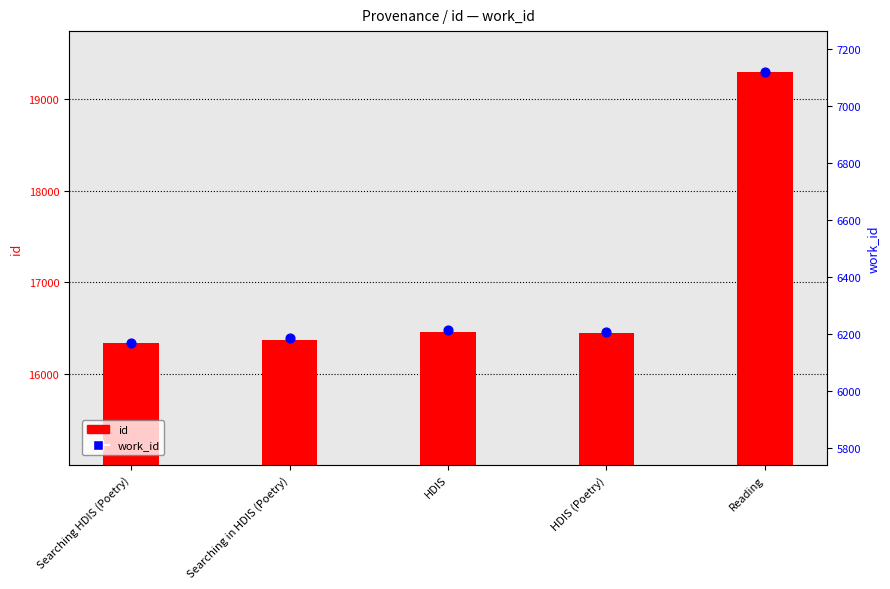

At which category is the sum across all series the highest?

Reading